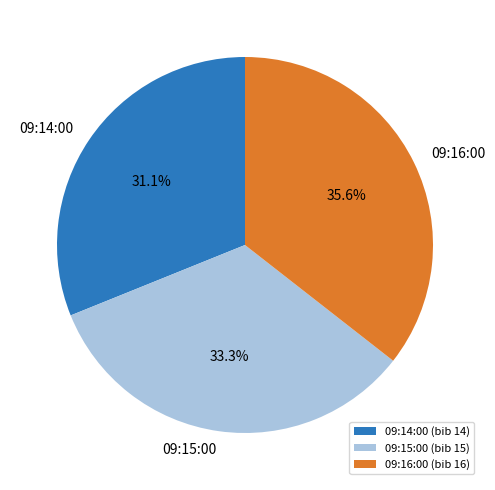

Which has a higher value, 09:16:00 or 09:14:00?

09:16:00